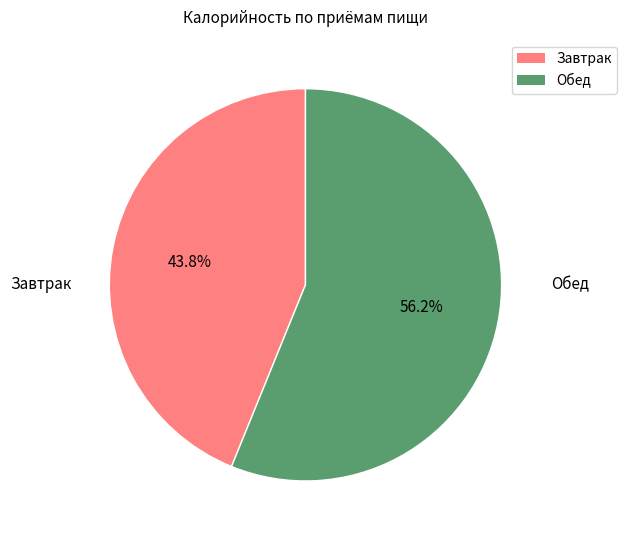

True or false: Обед accounts for 61% of the total.

False